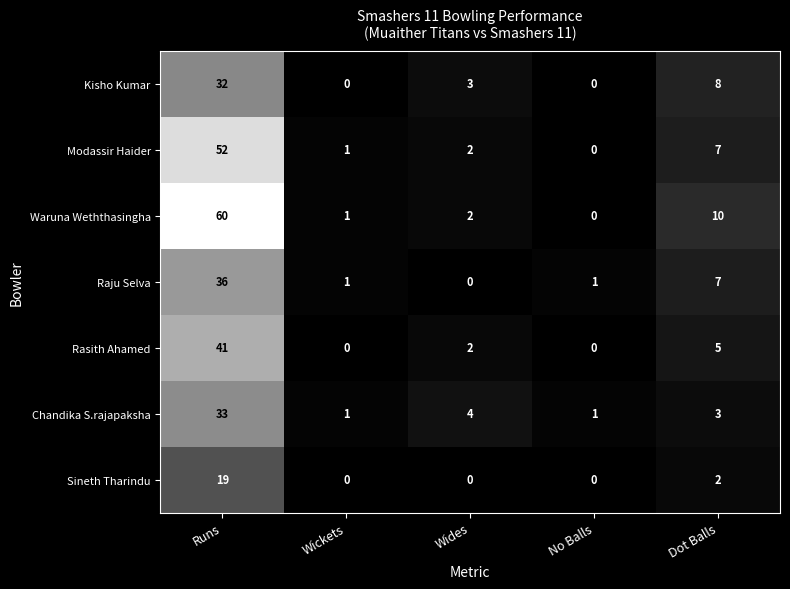

Count the number of data series in this chart.

7